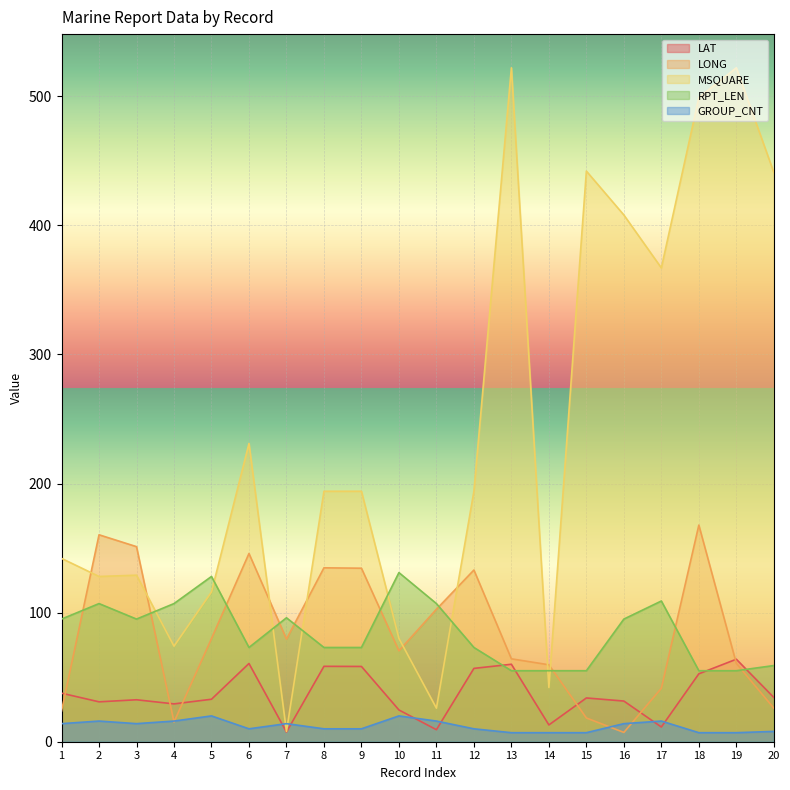

What are all the series names shown in the legend?

LAT, LONG, MSQUARE, RPT_LEN, GROUP_CNT